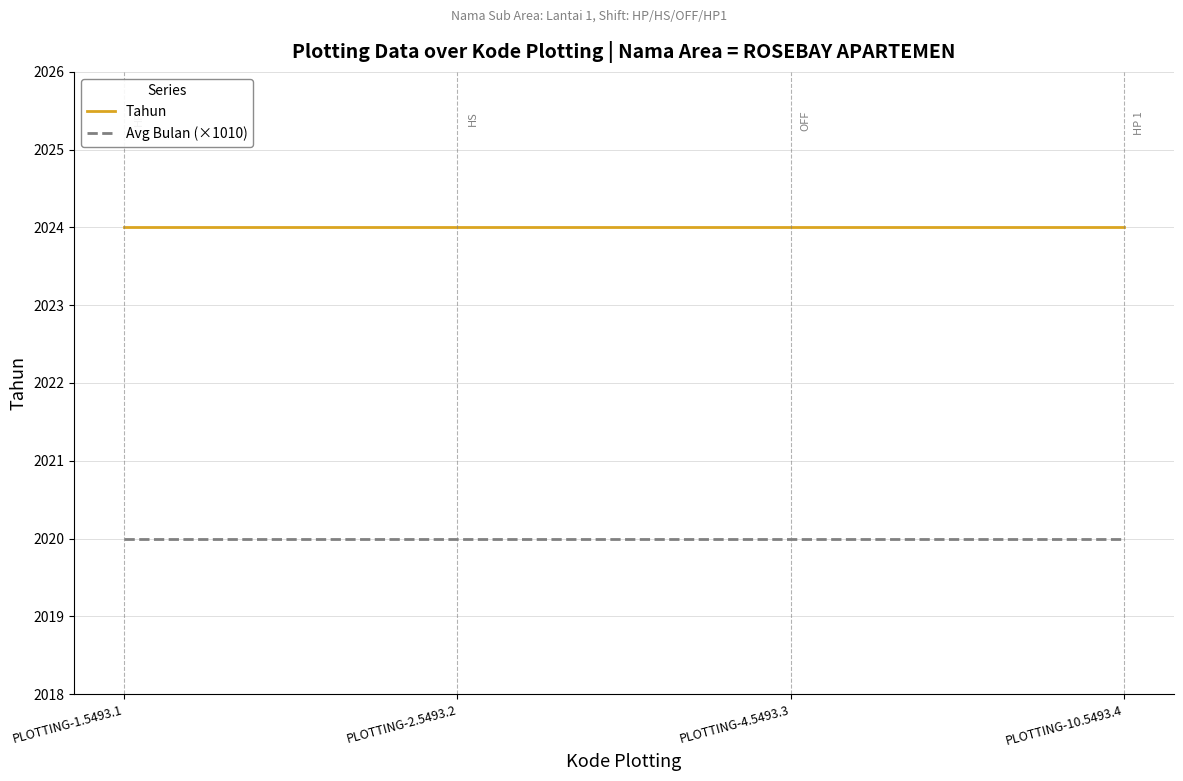

What is the total value across all series at PLOTTING-4.5493.3?

4044